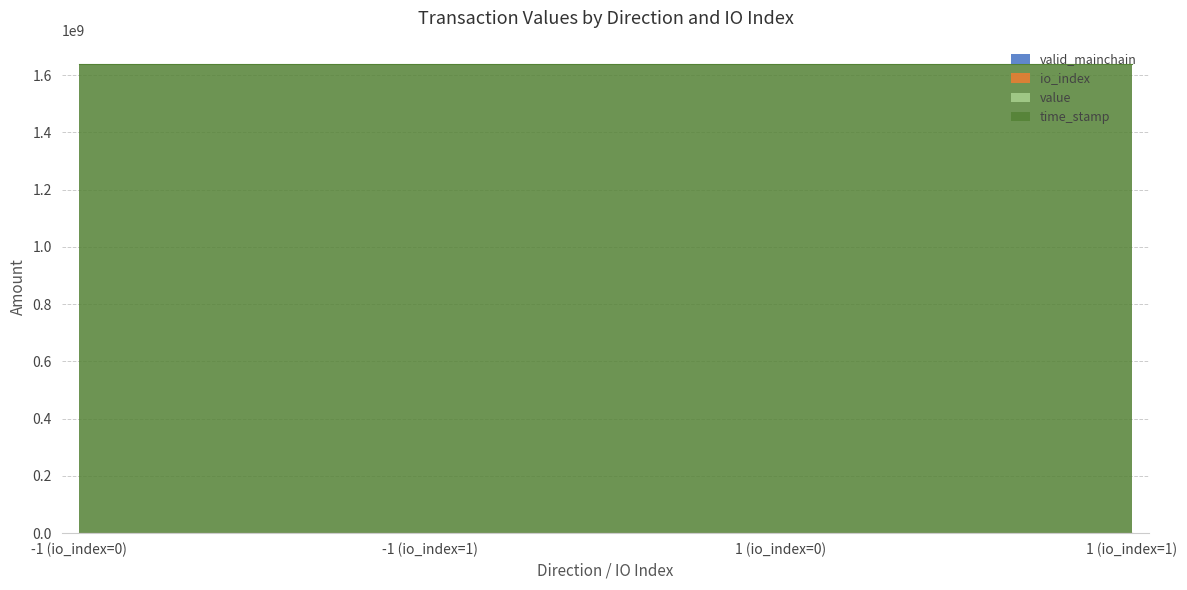

True or false: io_index and value cross at least once.

False